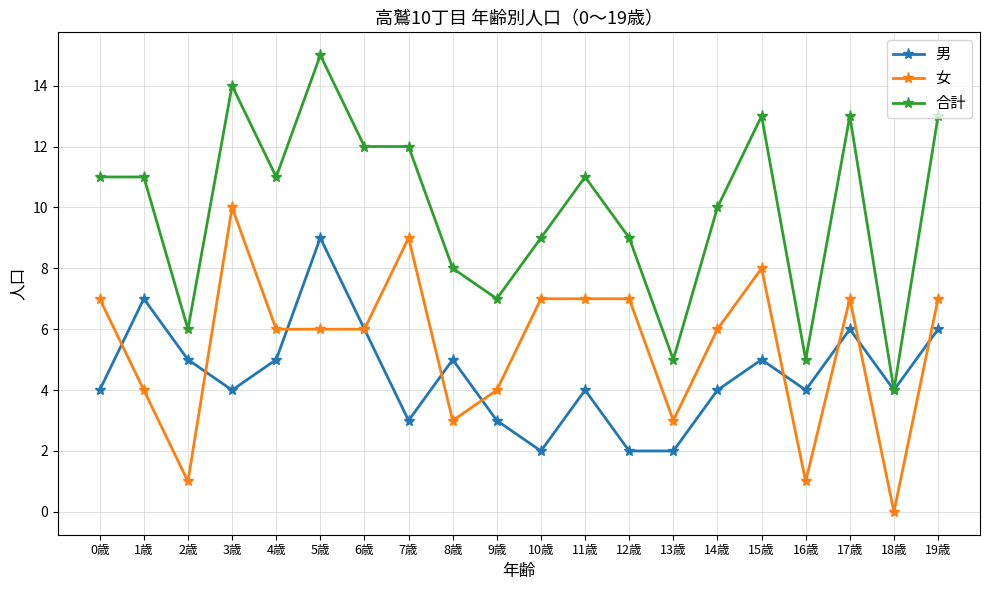

Which series has the widest spread of values?

合計